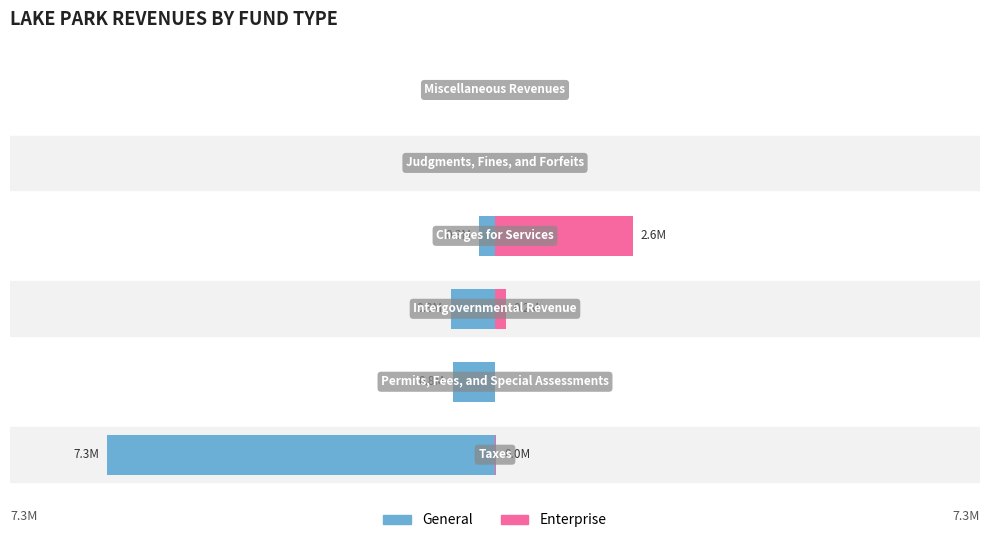

How many bars are there in total?

12